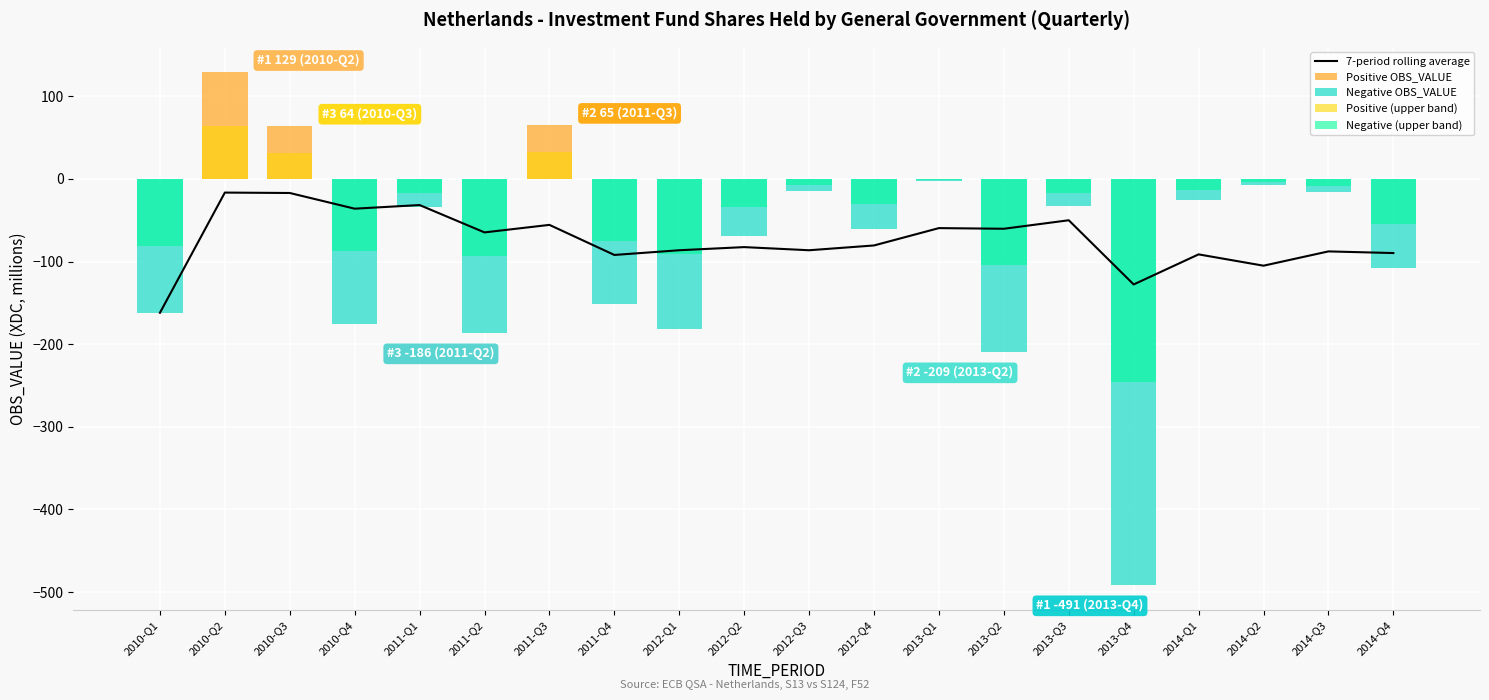

What is the average value of the 7-period rolling average series?

-74.1